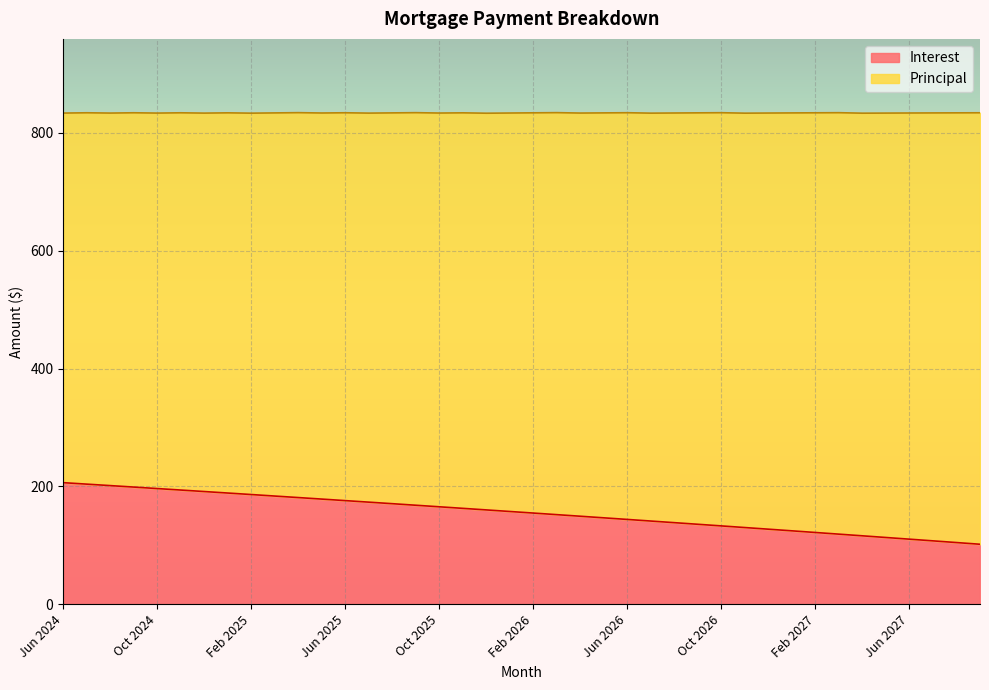

At which category does the chart reach its peak across all series?

Jun 2024